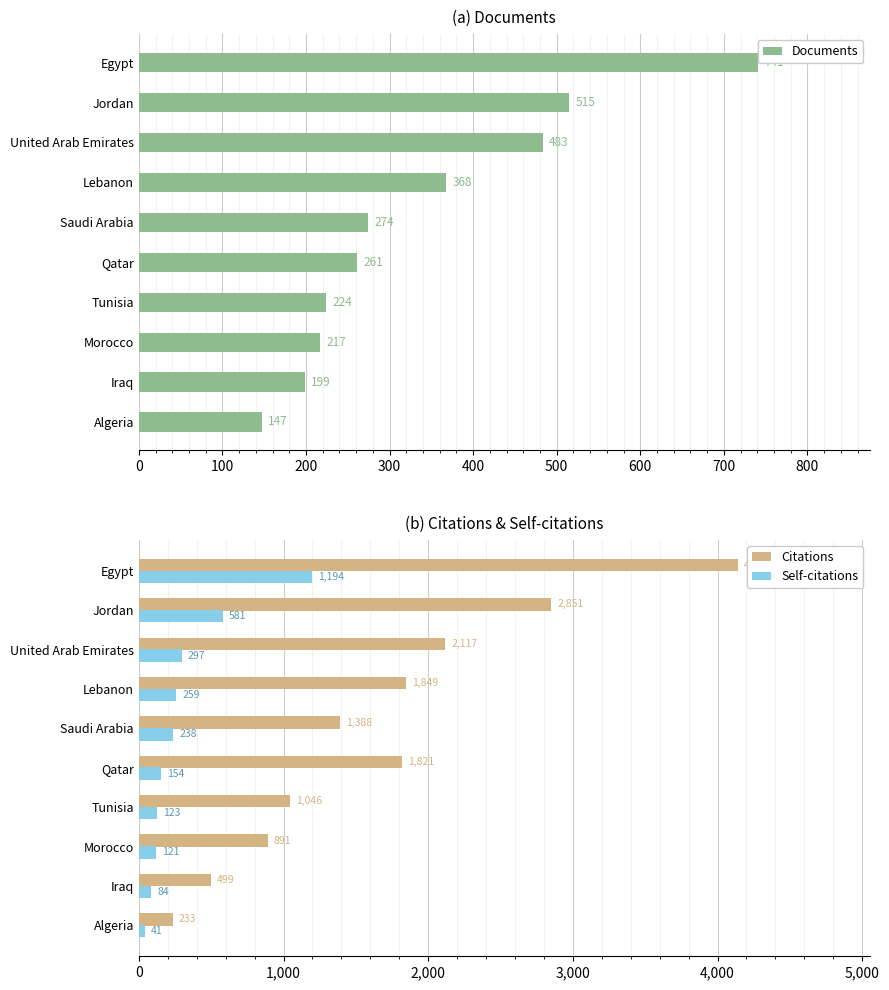

Is it true that Self-citations equals 470 at United Arab Emirates?

False